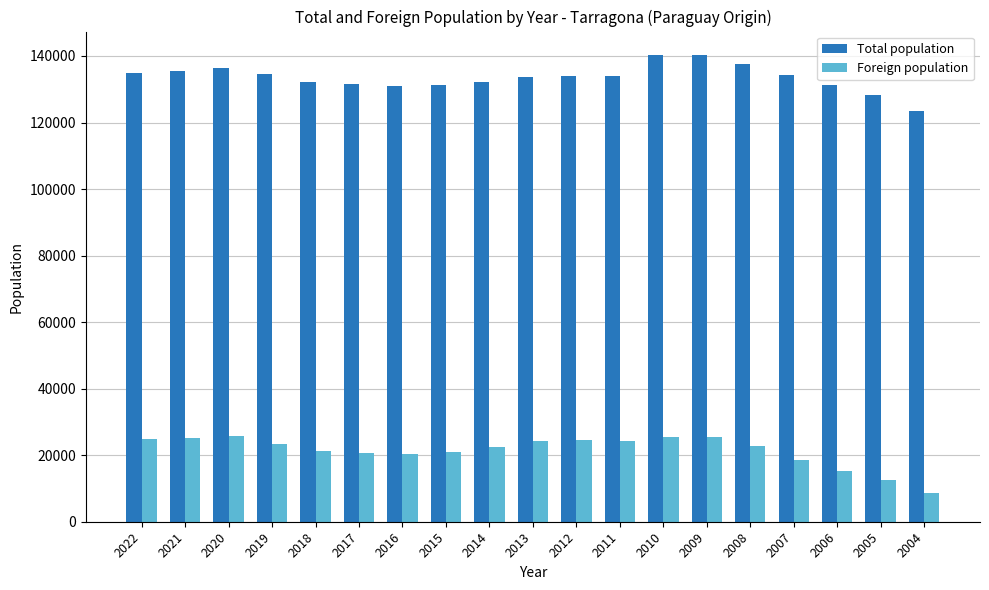

What is the difference between the Total population values at 2014 and 2009?

8124